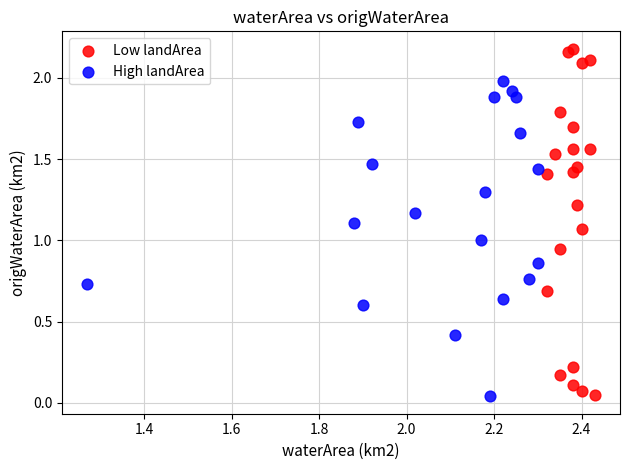

Which series has the largest Y range (max minus min)?

Low landArea